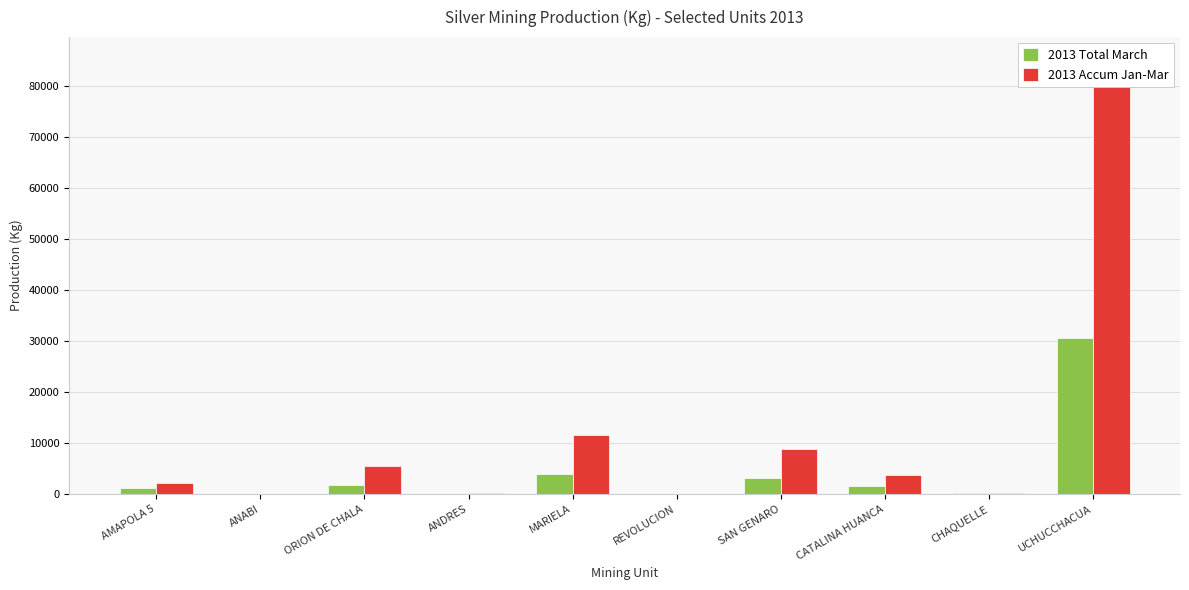

At which category is the sum across all series the highest?

UCHUCCHACUA